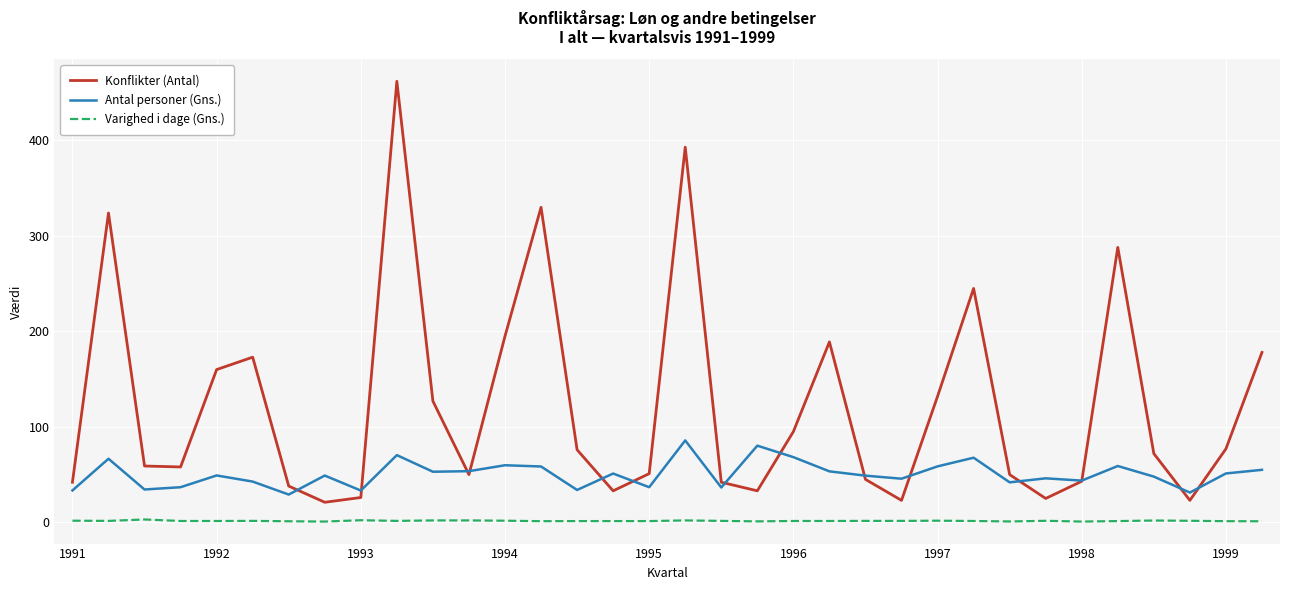

Which series has the largest total across all categories?

Konflikter (Antal)